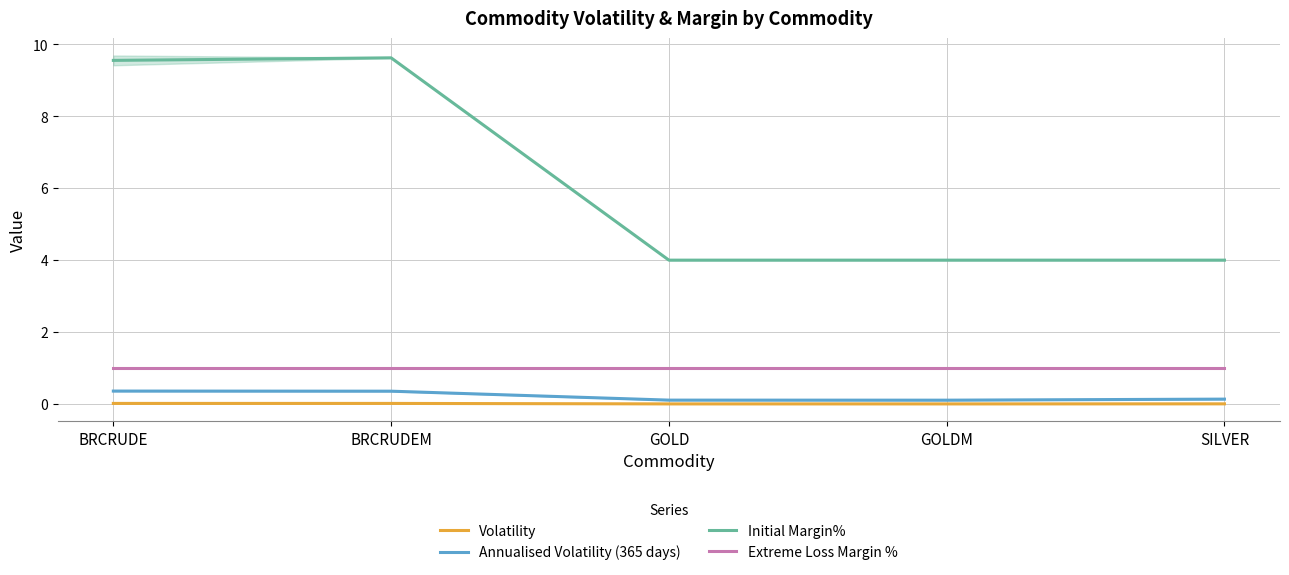

True or false: Initial Margin% and Annualised Volatility (365 days) intersect in this chart.

False